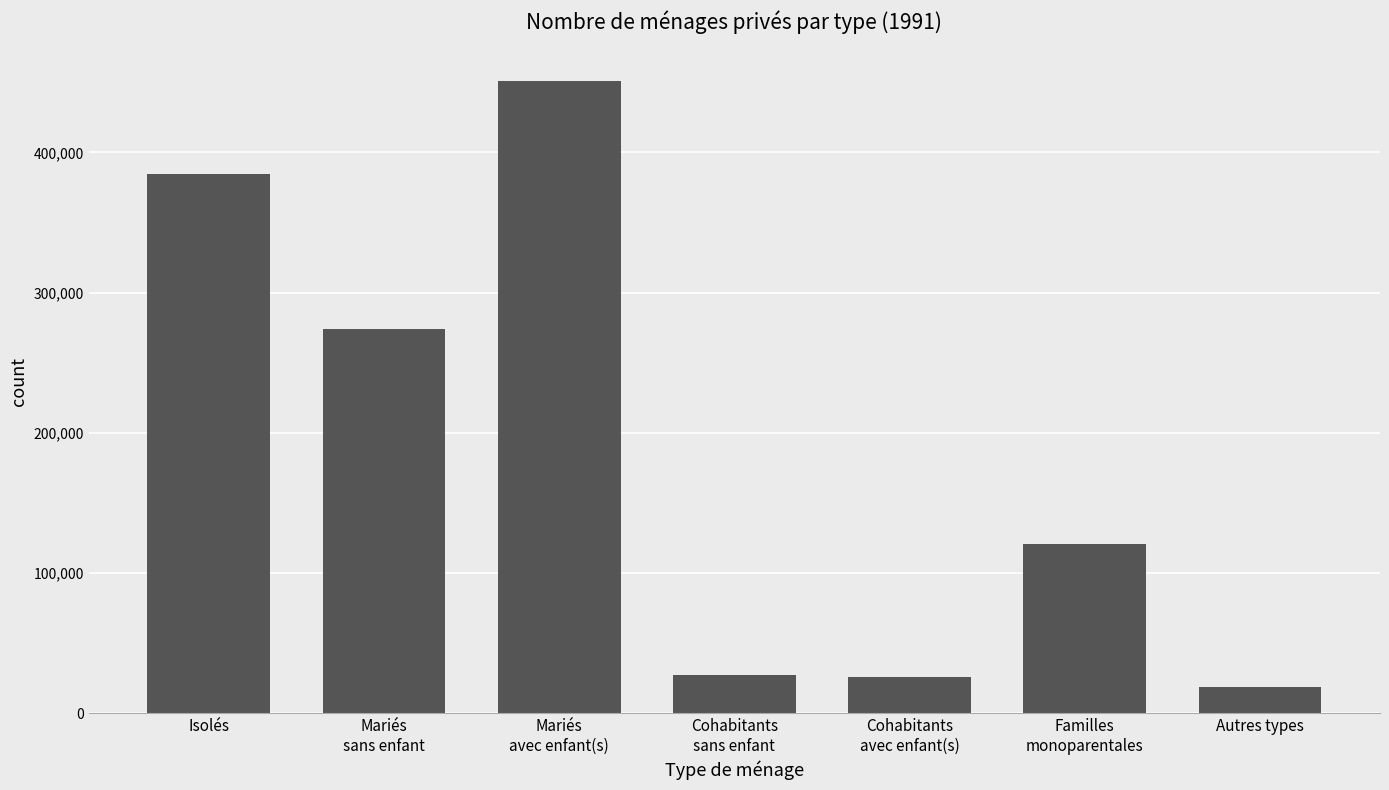

True or false: the data shows 18955 at Autres types.

True